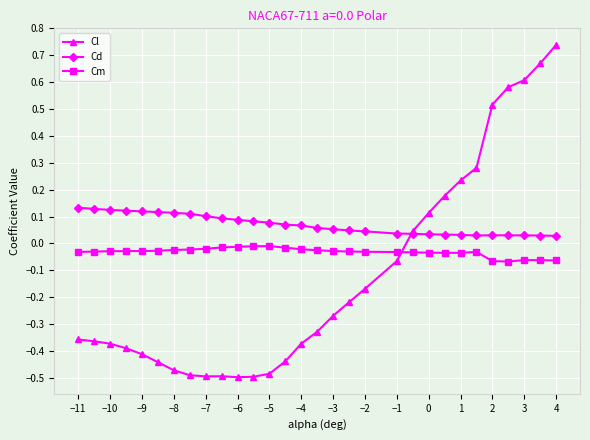

Which series has the largest range (max minus min)?

Cl